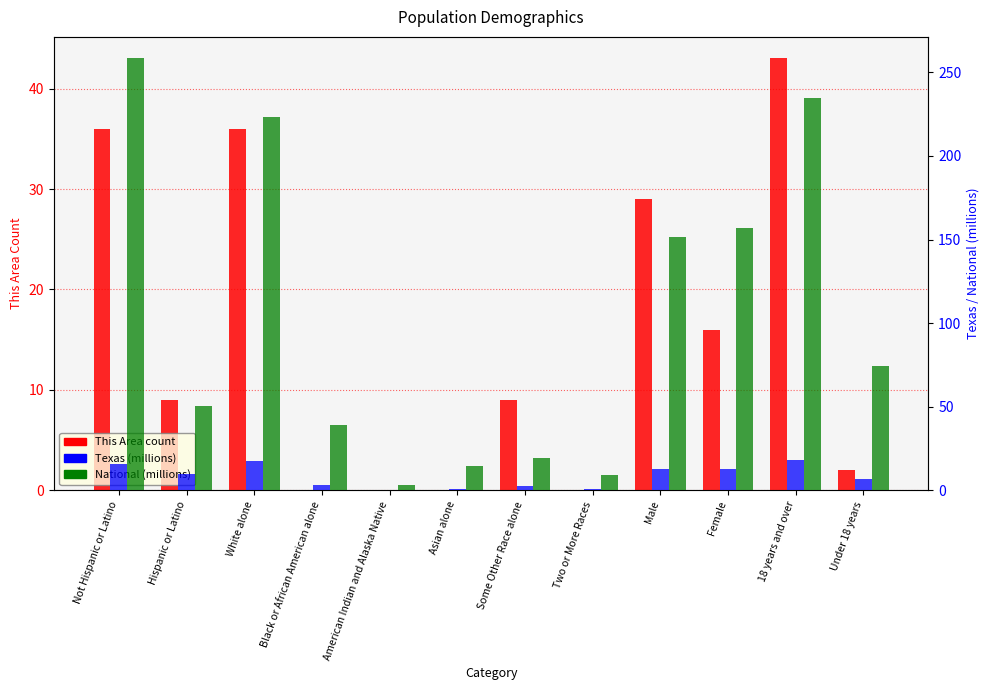

How many data points in National (millions) are less than 74?

6